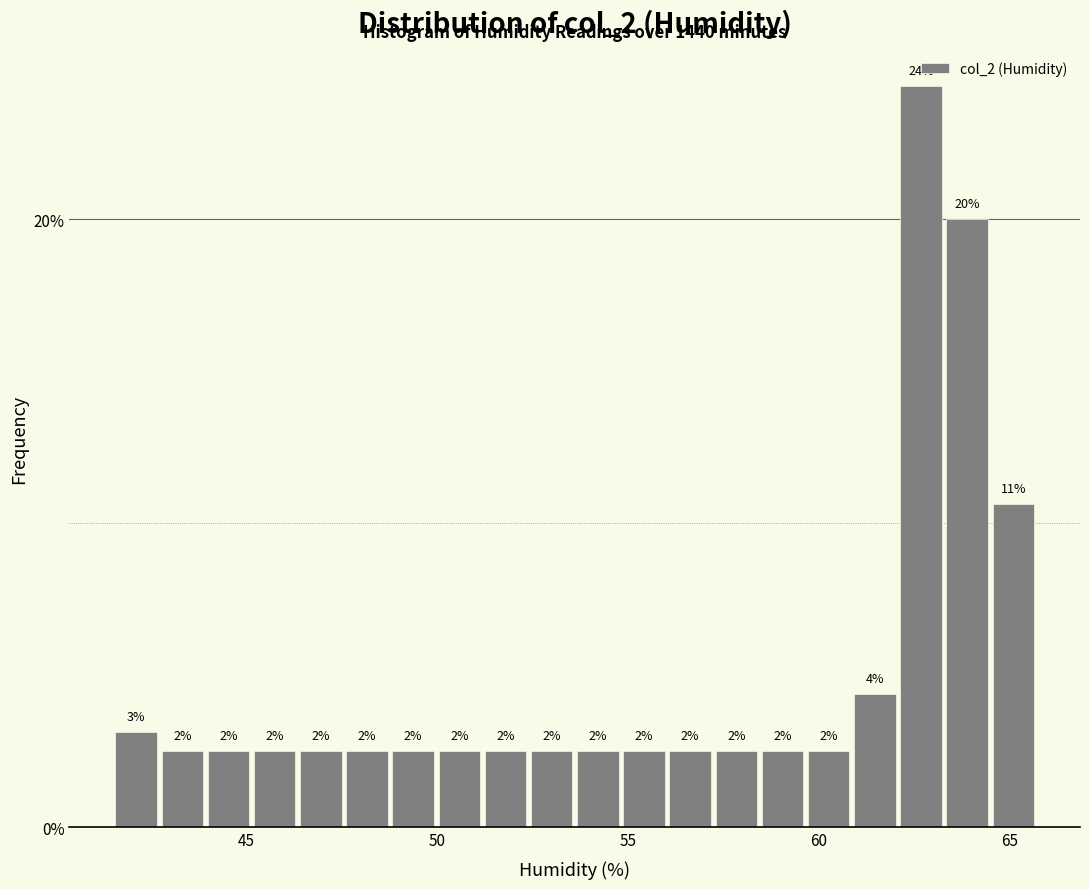

Around what value on the x-axis is the tallest bar? Give the approximate position of its centre, as read against the axis.

62.5